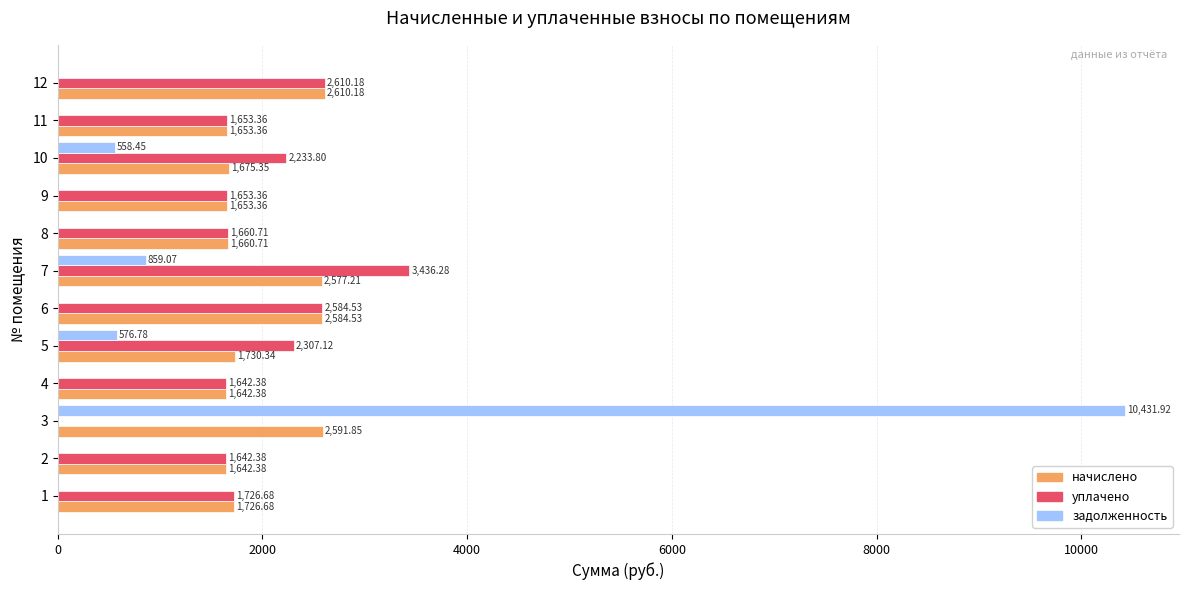

At which label is задолженность closest to 5215?

7